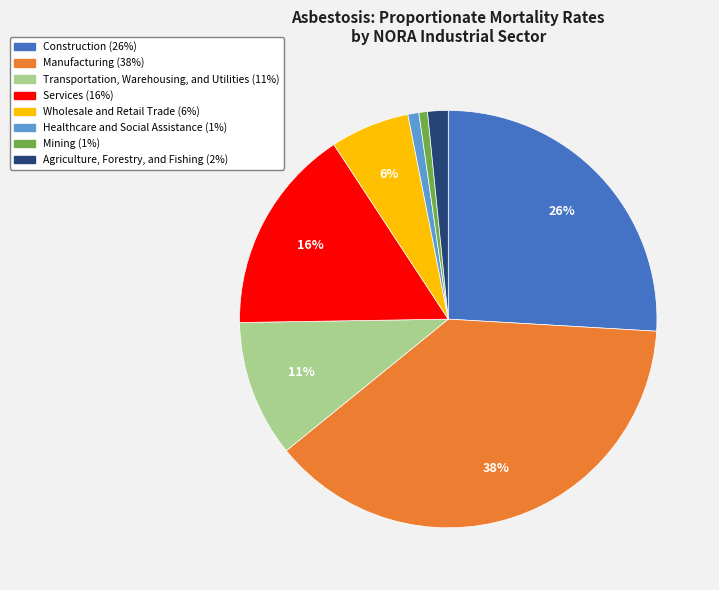

Does Services represent more than half of the total?

No